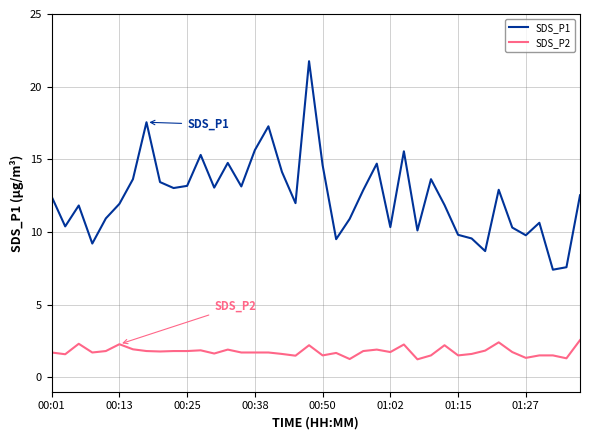

How many categories are shown in the chart?

40